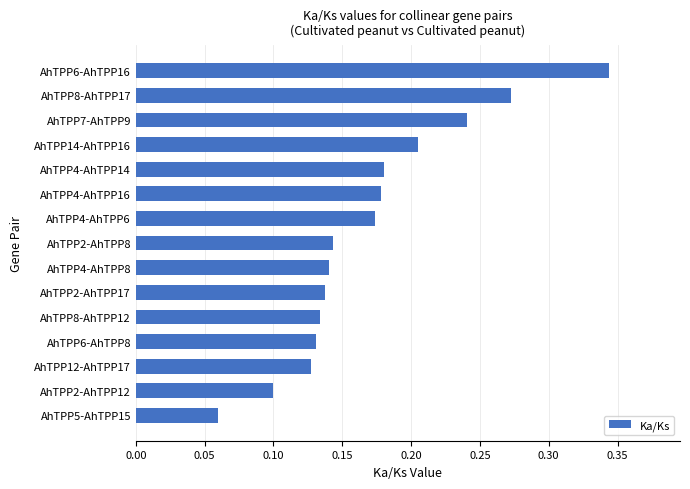

What is the sum of all values?

2.6